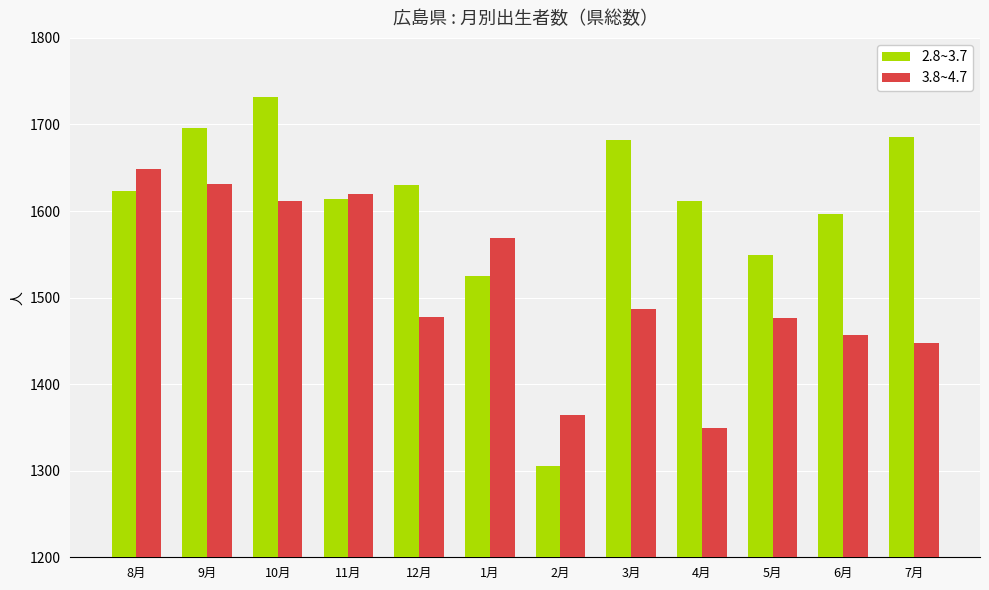

What is the label of the 3rd bar from the right?

5月